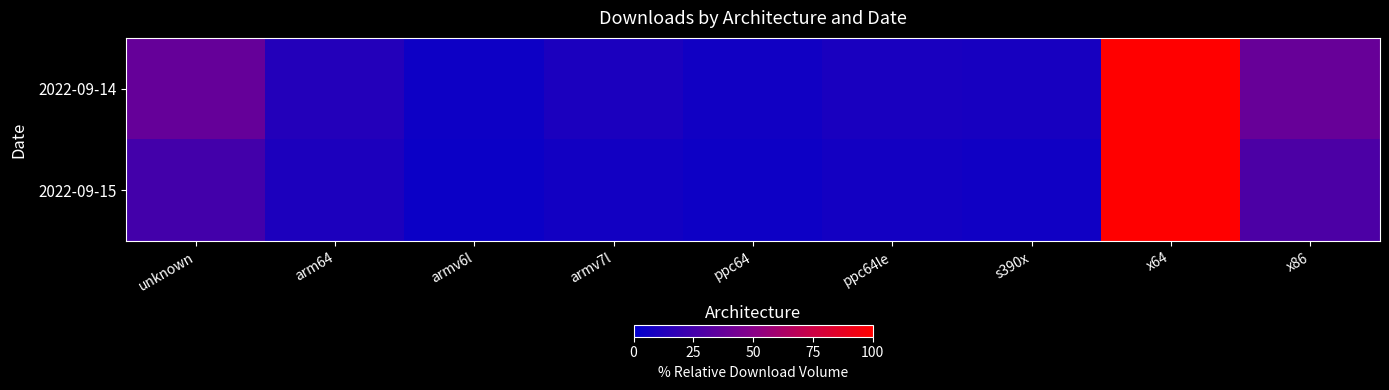

Rank the series at x86 from lowest to highest value.

2022-09-15, 2022-09-14